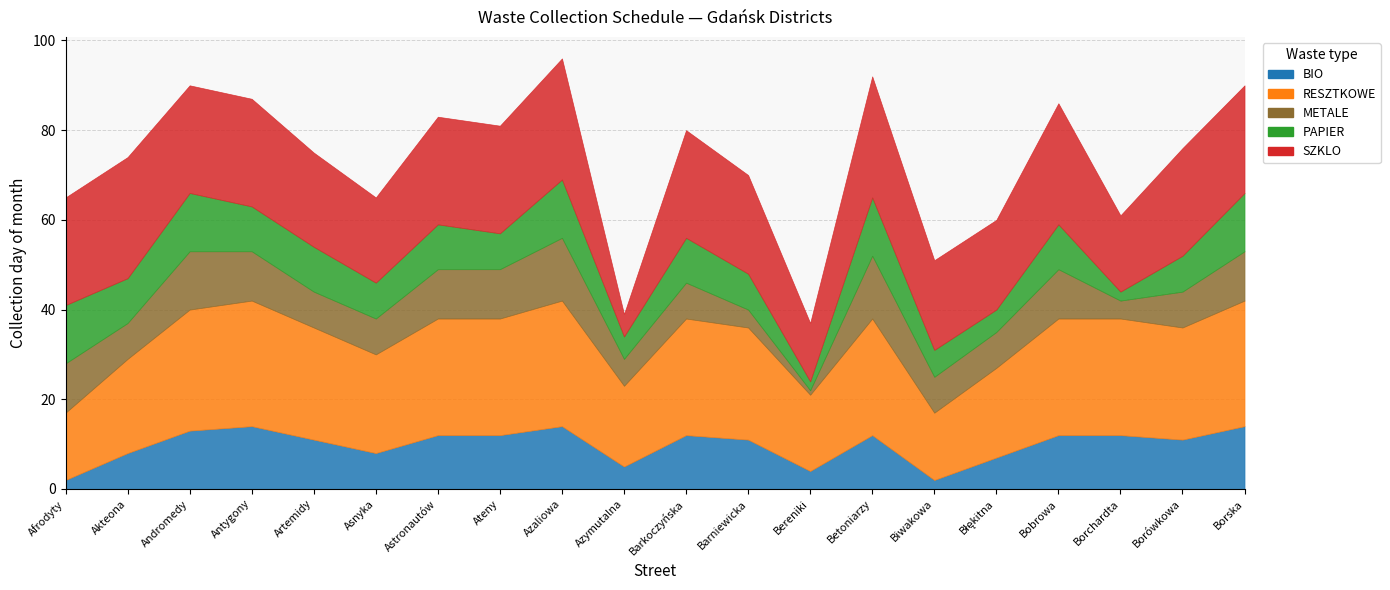

What is the maximum value for METALE?

14